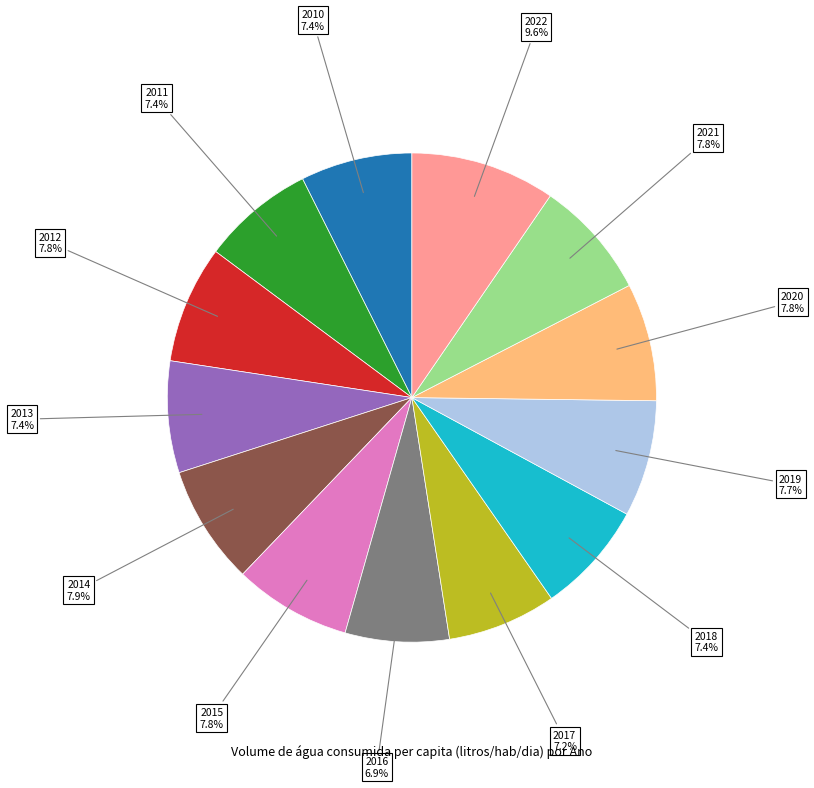

What is the largest slice in the pie chart?

2022